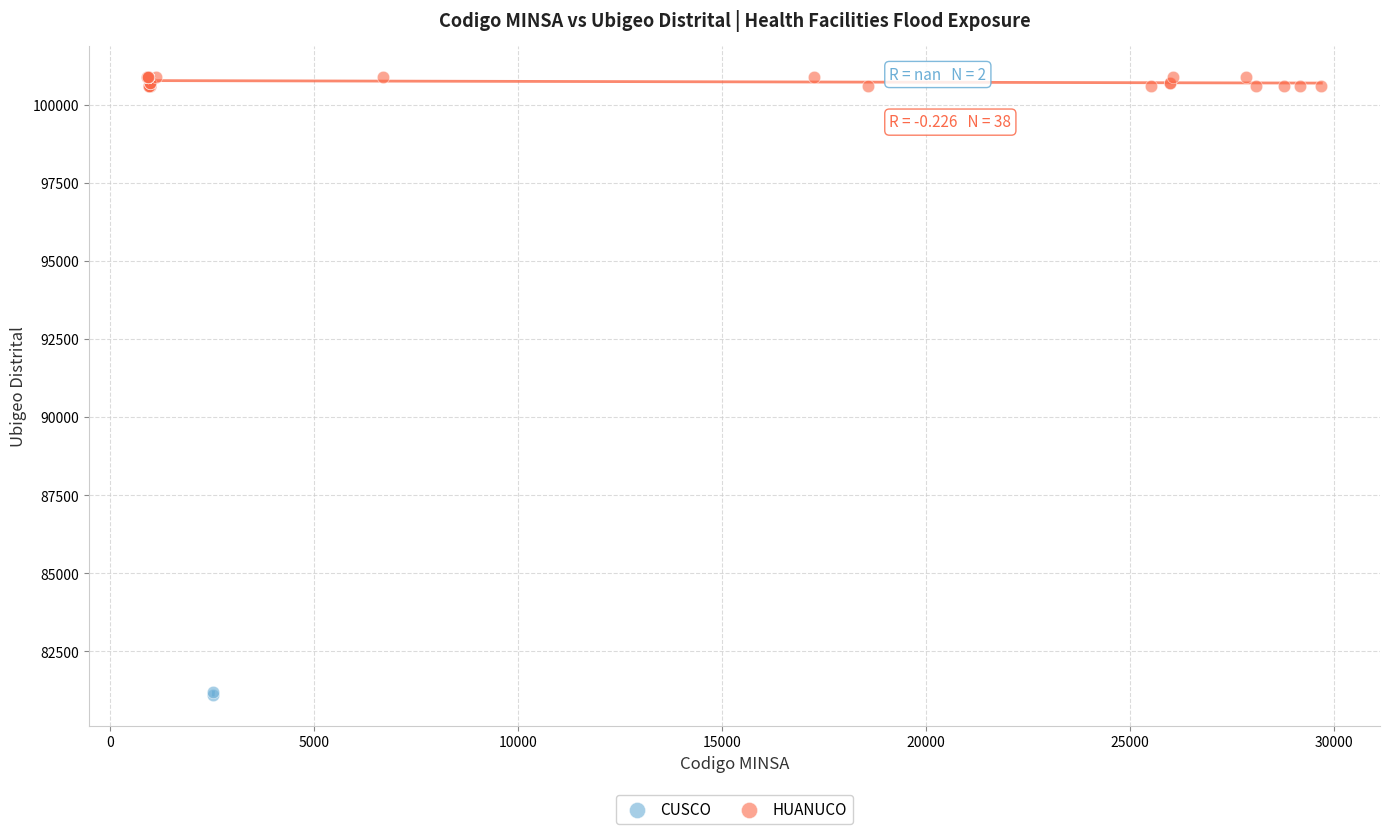

What are all the series names shown in the legend?

CUSCO, HUANUCO